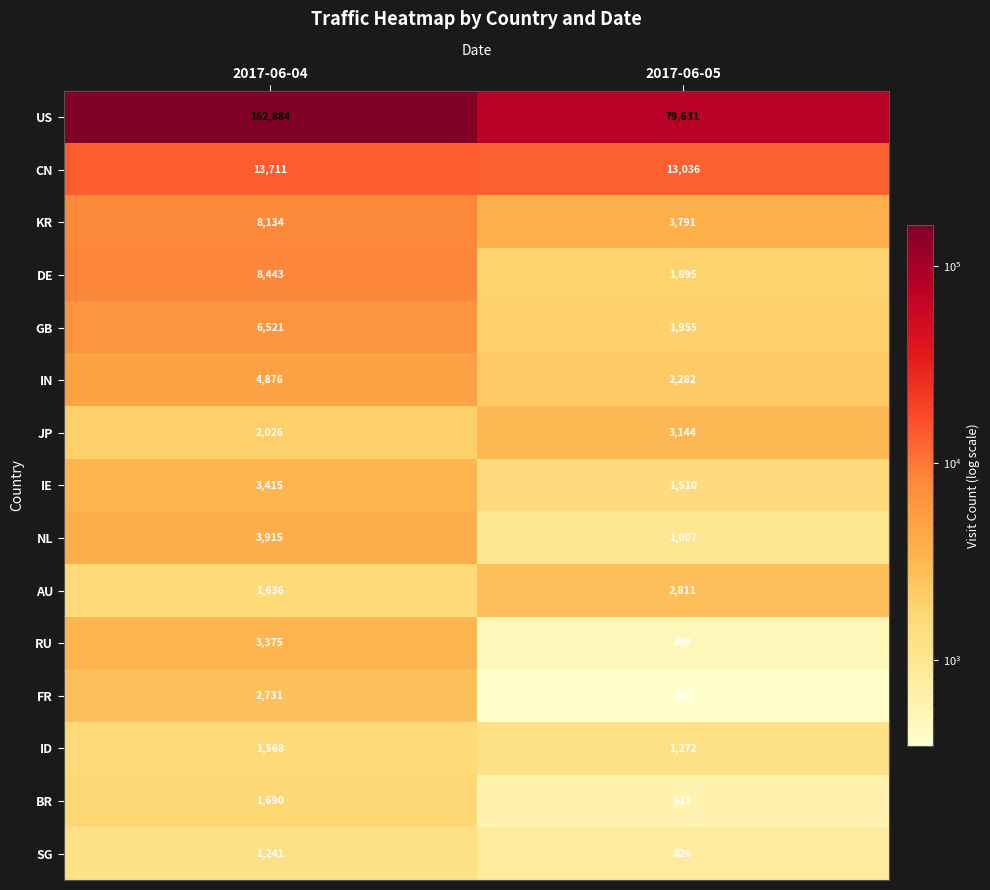

How many data points does each series have?

2